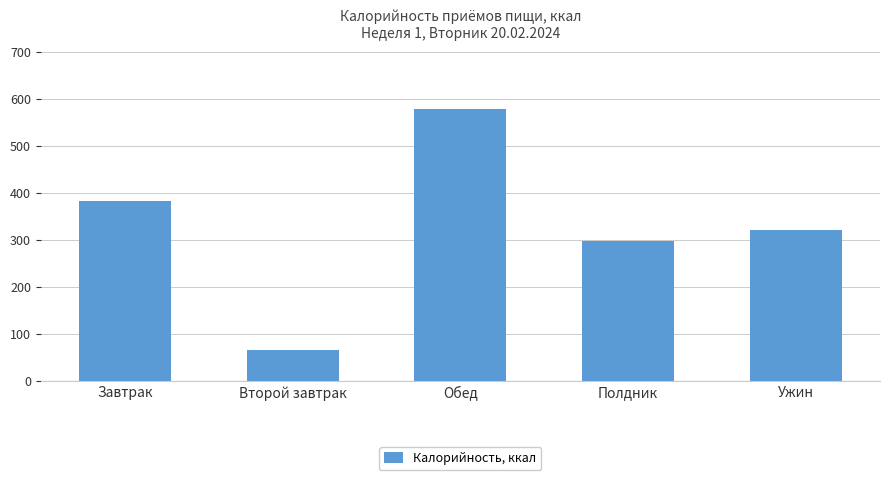

Approximately how many times larger is the value at Полдник compared to Второй завтрак?

4.4